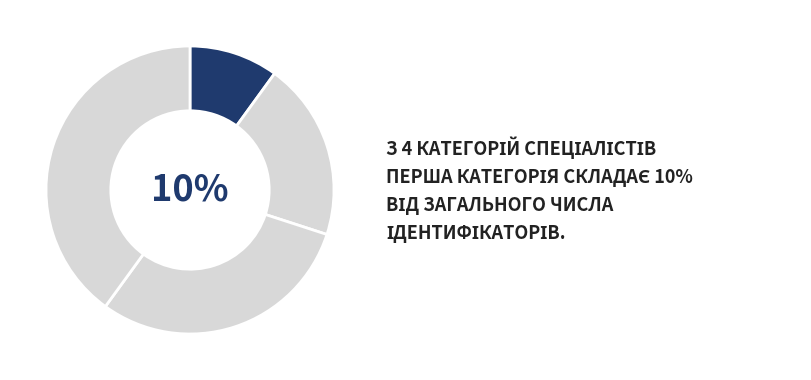

What percentage is the Спеціаліст slice, to the nearest percent?

10%